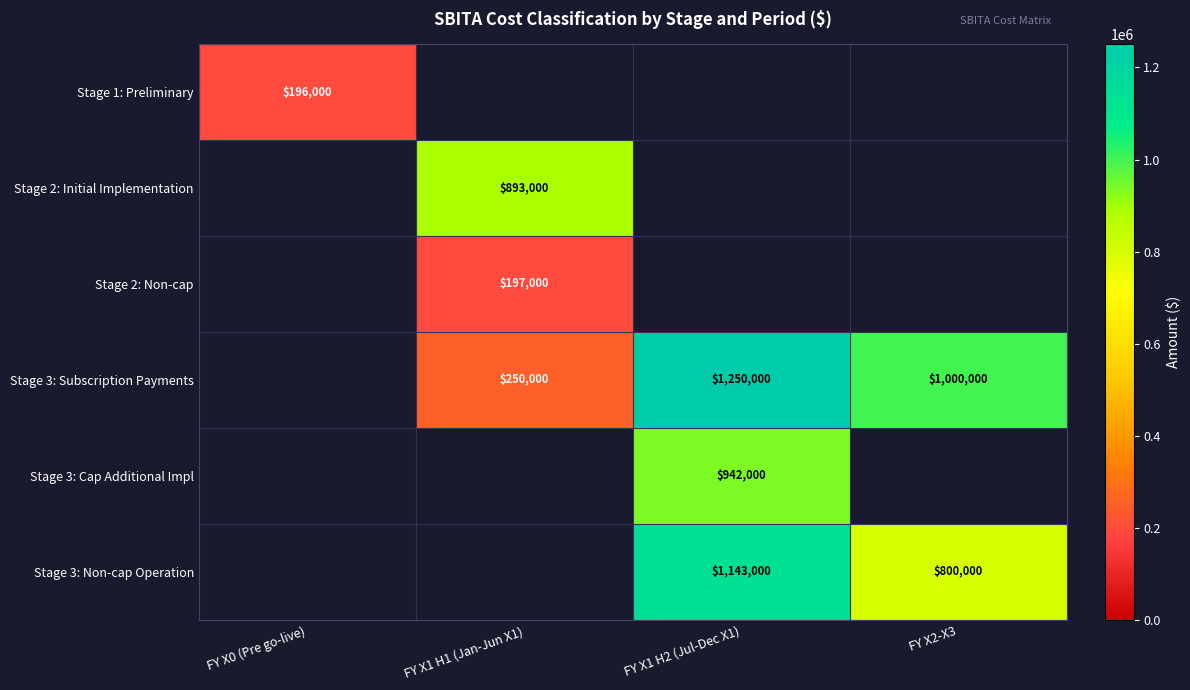

What is the difference between the Stage 3: Subscription Payments values at FY X1 H1 (Jan-Jun X1) and FY X2-X3?

750000